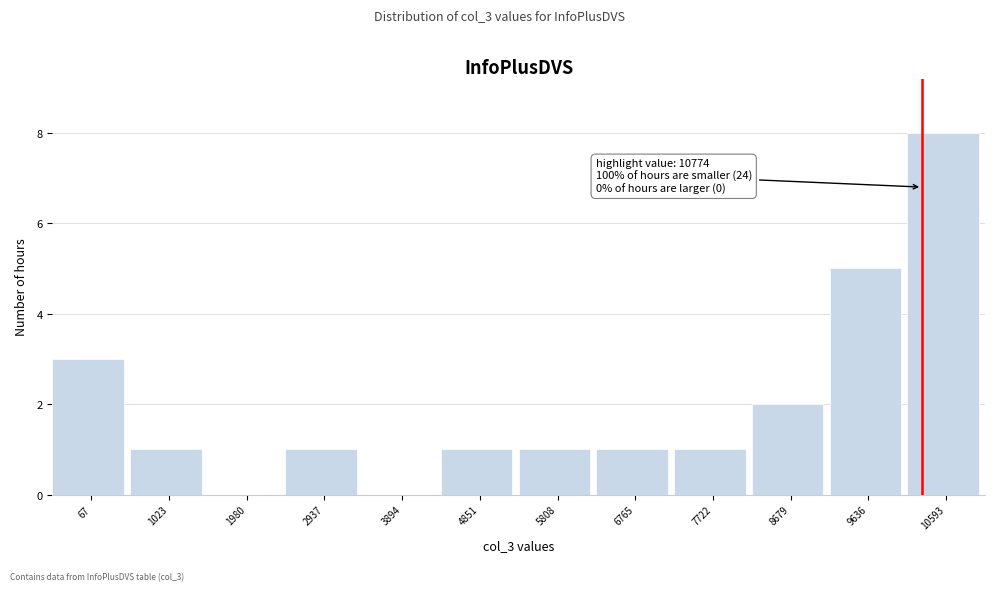

Reading right to left, transcribe all the data shown in this chart.

10593=8	9636=5	8679=2	7722=1	6765=1	5808=1	4851=1	3894=0	2937=1	1980=0	1023=1	67=3